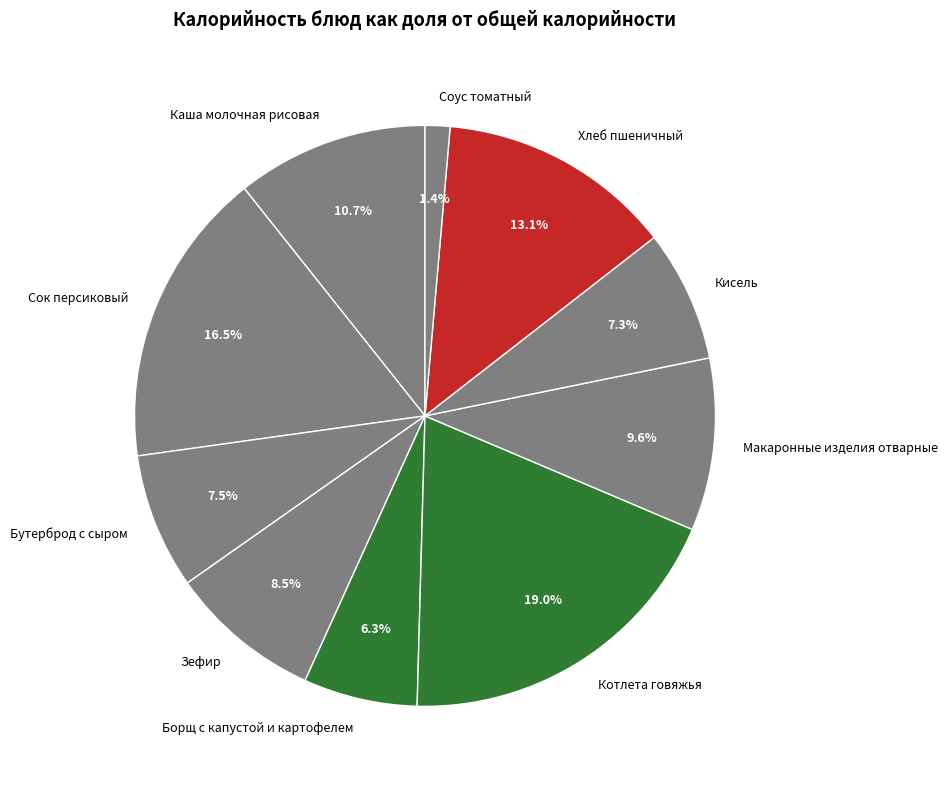

What is the total percentage of Хлеб пшеничный and Макаронные изделия отварные?

22.7%